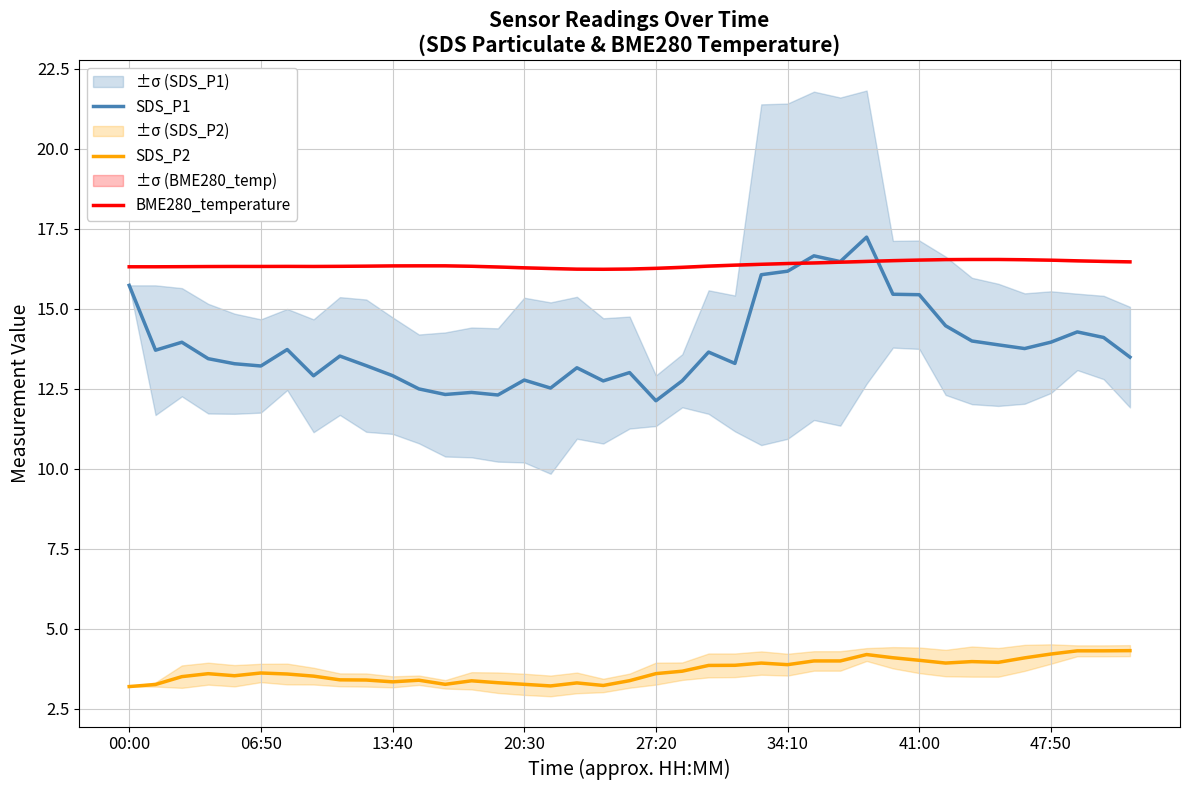

True or false: SDS_P2 and BME280_temperature cross at least once.

False